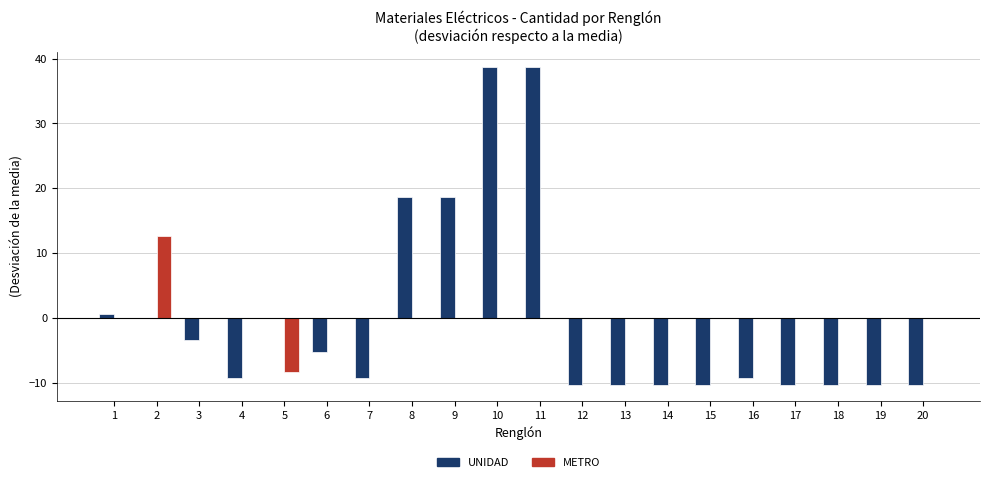

What is the total value across all series at 6?

-5.3